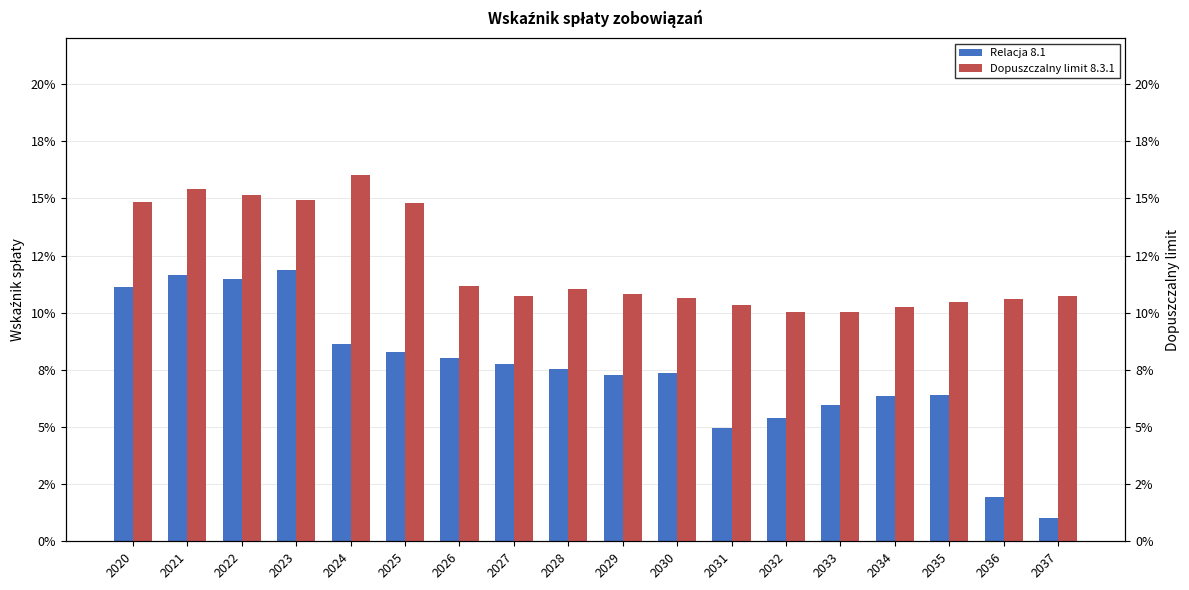

Which has a higher value, 2035 or 2020?

2020